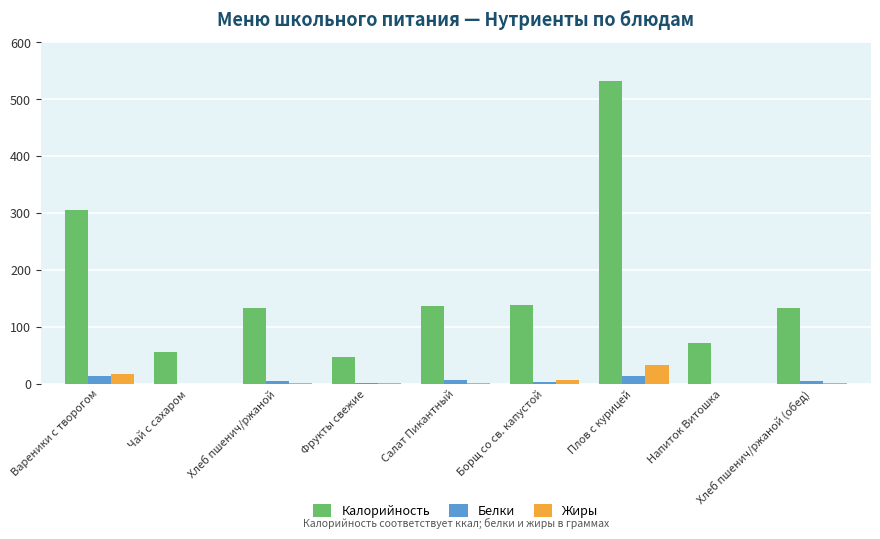

What is the approximate value of Калорийность at Вареники с творогом?

305.3